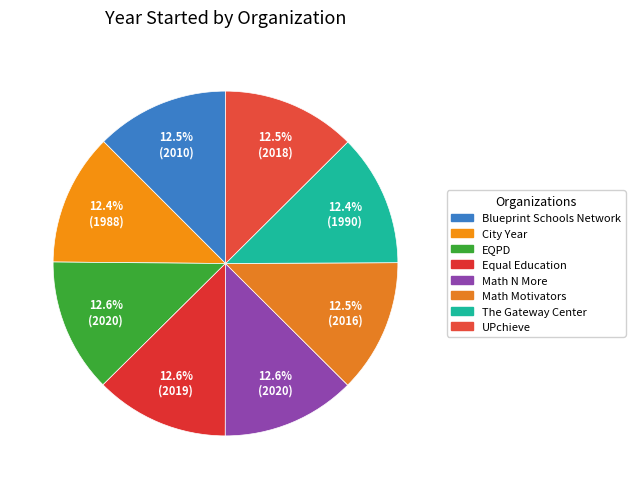

Do Equal Education and City Year together represent more than half of the pie?

No